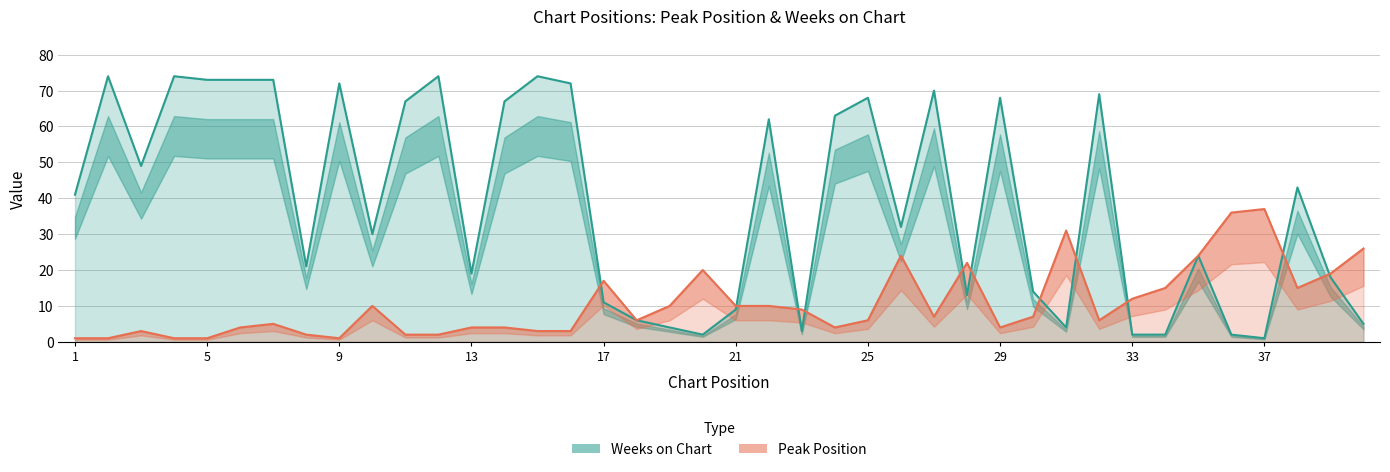

True or false: Peak Position has a value of 13 at 40.

False